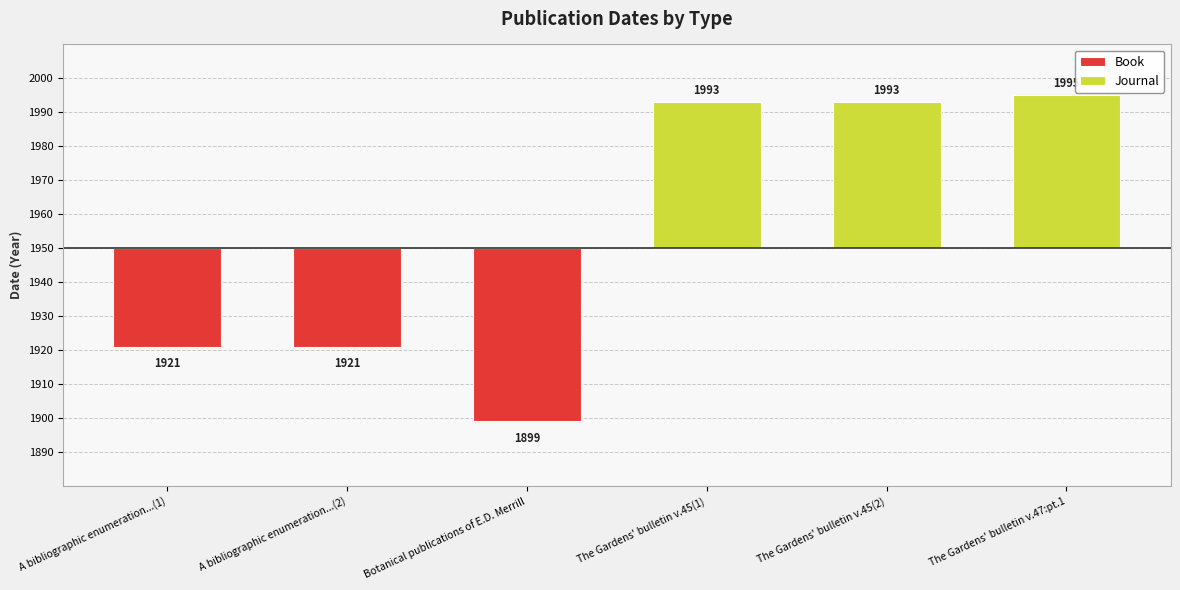

Are the bars horizontal?

No